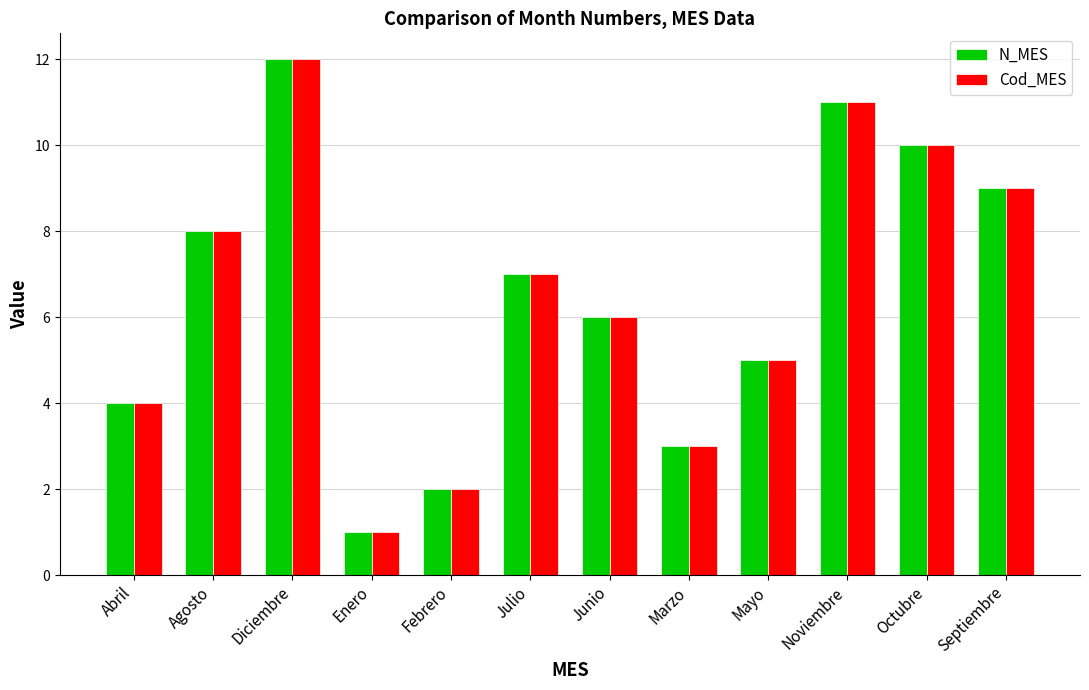

The value of Cod_MES at Noviembre is 3. True or false?

False